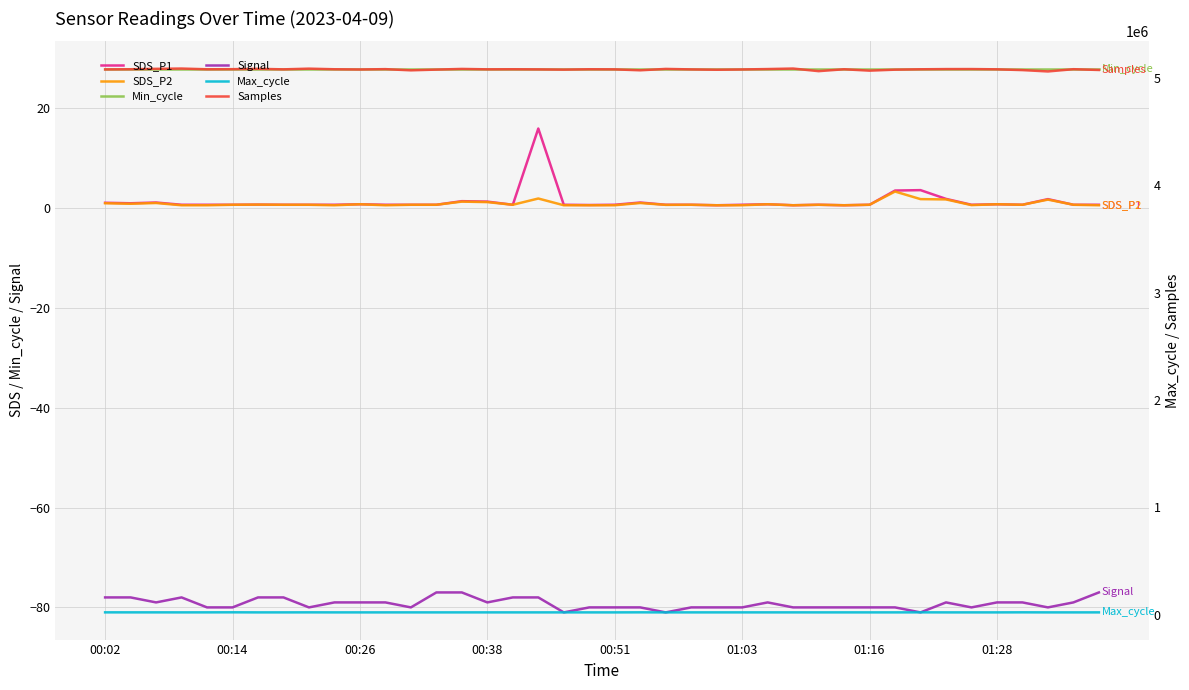

Rank the series by their maximum value, from lowest to highest.

Signal, SDS_P2, SDS_P1, Min_cycle, Max_cycle, Samples